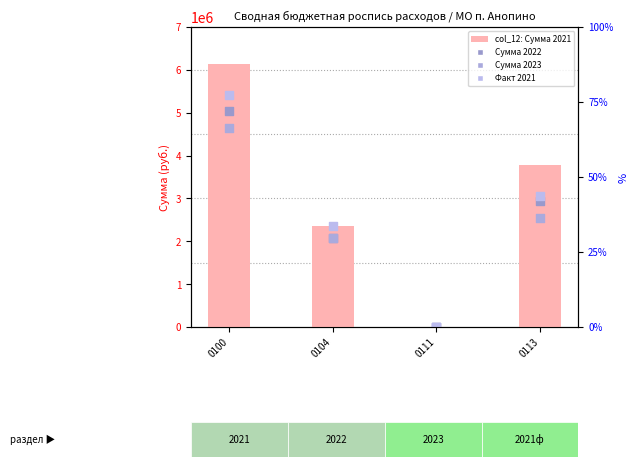

What are all the series names shown in the legend?

col_12: Сумма 2021, Сумма 2022, Сумма 2023, Факт 2021